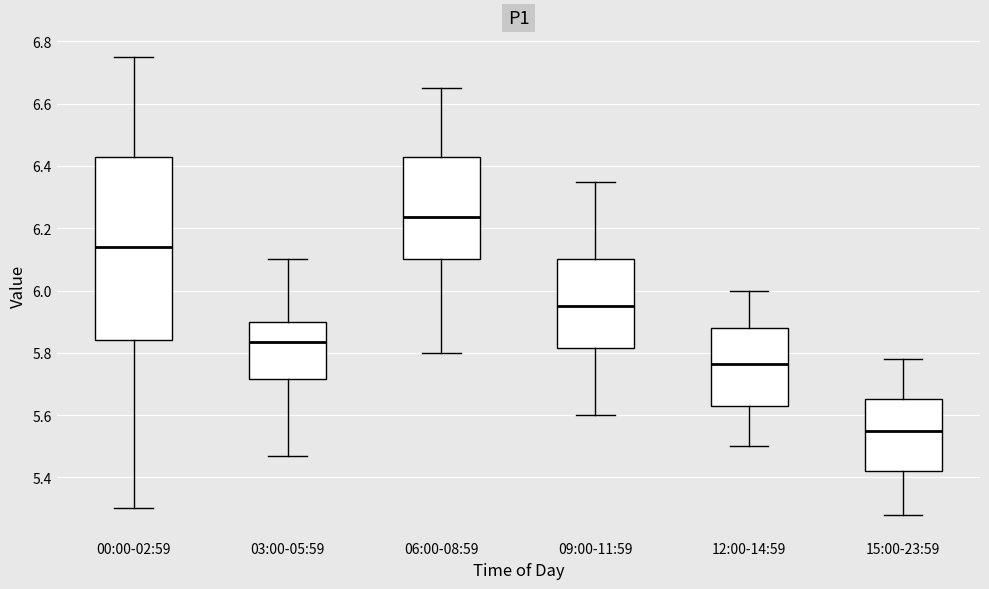

Reading left to right, transcribe this box plot: for each box, give where its median line is, the range the box spans, and where its two whiskers end, as read against the y-axis. The values are not printed on the chart, so give them approximately, as read against the axis.

00:00-02:59: median 6.14, box 5.84 to 6.44, whiskers 5.30 to 6.76
03:00-05:59: median 5.84, box 5.72 to 5.90, whiskers 5.48 to 6.10
06:00-08:59: median 6.24, box 6.10 to 6.44, whiskers 5.80 to 6.66
09:00-11:59: median 5.96, box 5.82 to 6.10, whiskers 5.60 to 6.36
12:00-14:59: median 5.76, box 5.64 to 5.88, whiskers 5.50 to 6.00
15:00-23:59: median 5.56, box 5.42 to 5.66, whiskers 5.28 to 5.78